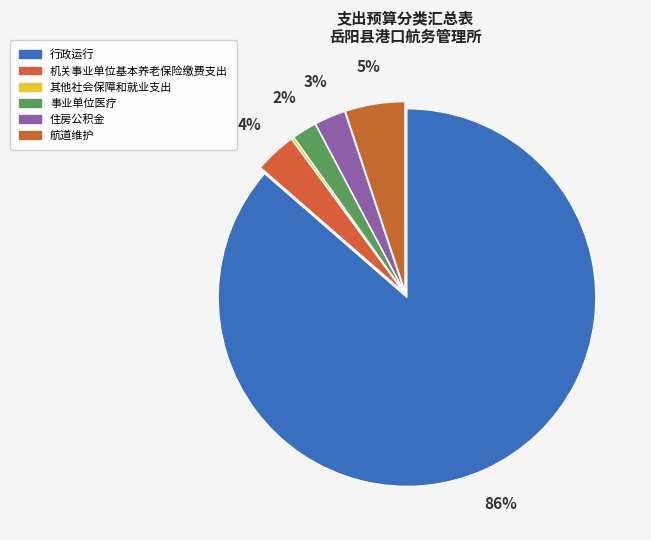

What percentage is the 机关事业单位基本养老保险缴费支出 slice, to the nearest percent?

4%